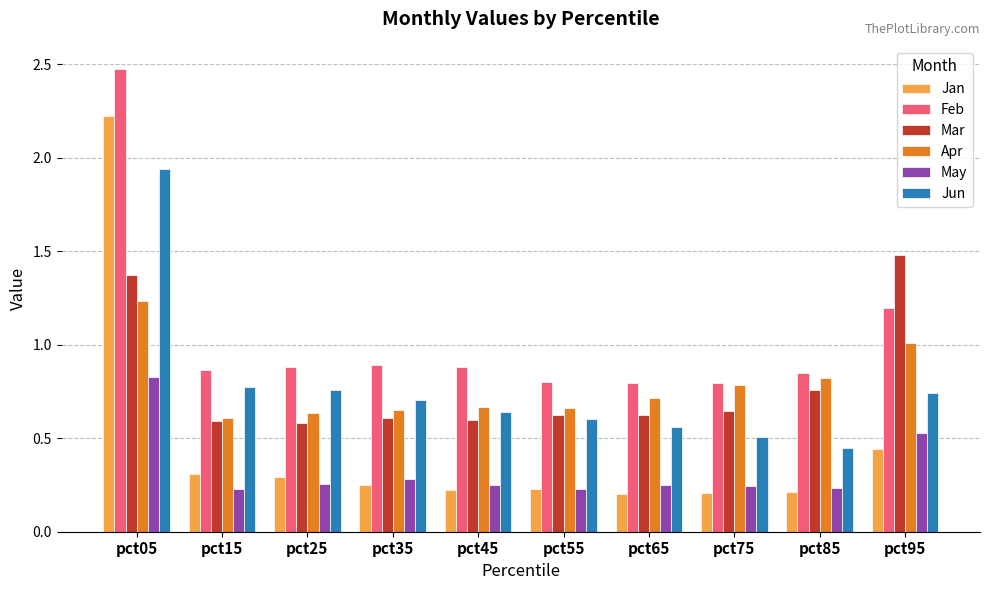

What is the total value across all series at pct95?

5.4